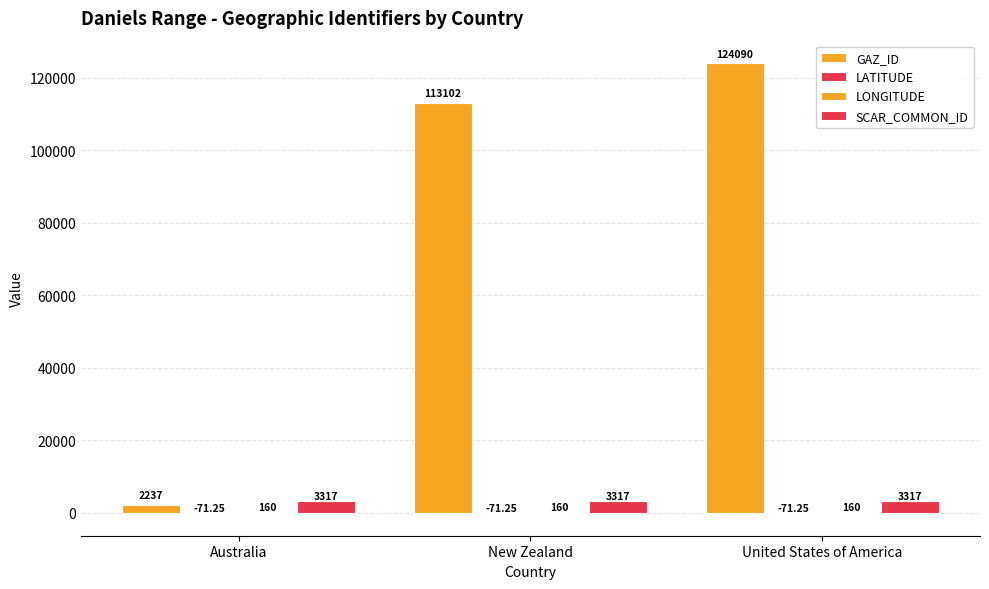

True or false: LATITUDE has a value of -41.9 at United States of America.

False